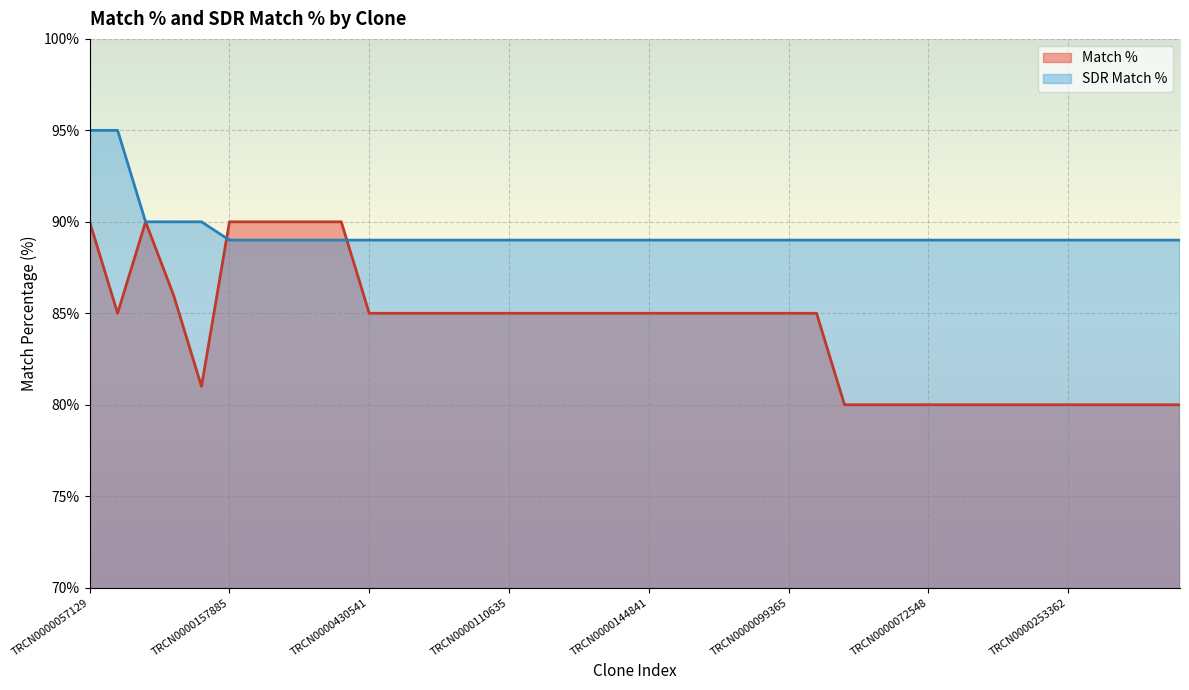

How many intersections are there between SDR Match % and Match %?

2